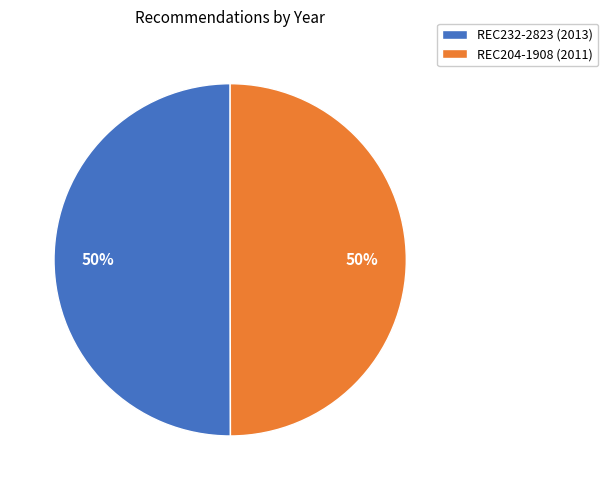

What is the ratio of the value at REC204-1908 to the value at REC232-2823?

1.0